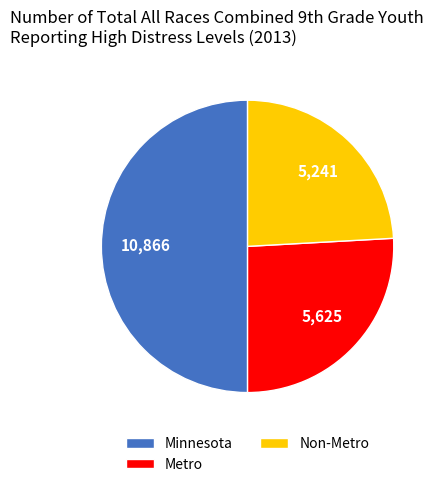

What is the largest slice in the pie chart?

Minnesota